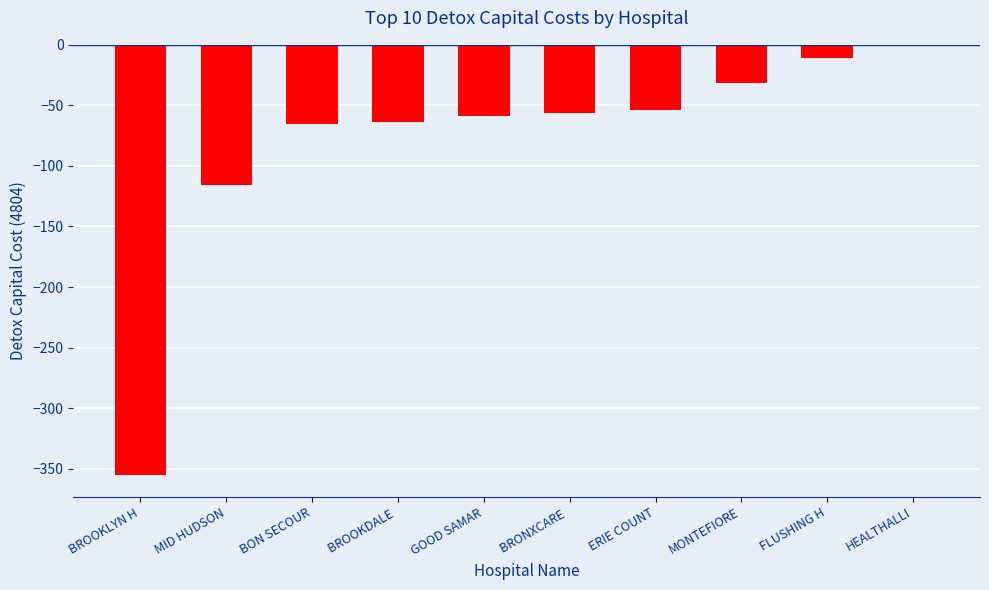

What is the sum of the values at MONTEFIORE and MID HUDSON?

-146.7